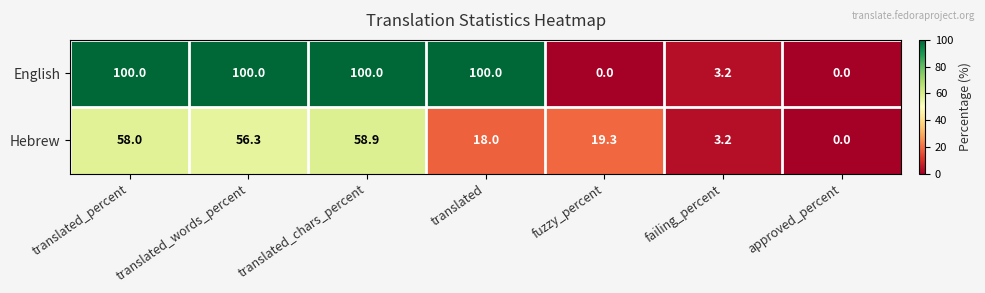

Rank the series at translated_chars_percent from highest to lowest value.

English, Hebrew